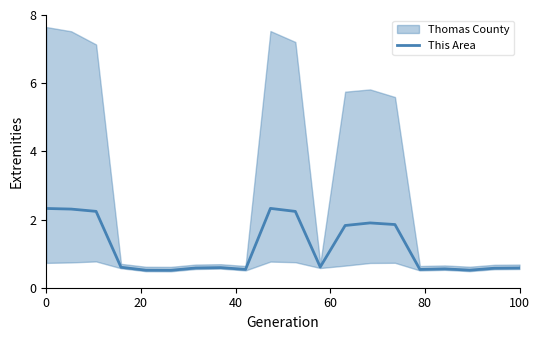

What is the minimum value for This Area?

0.5